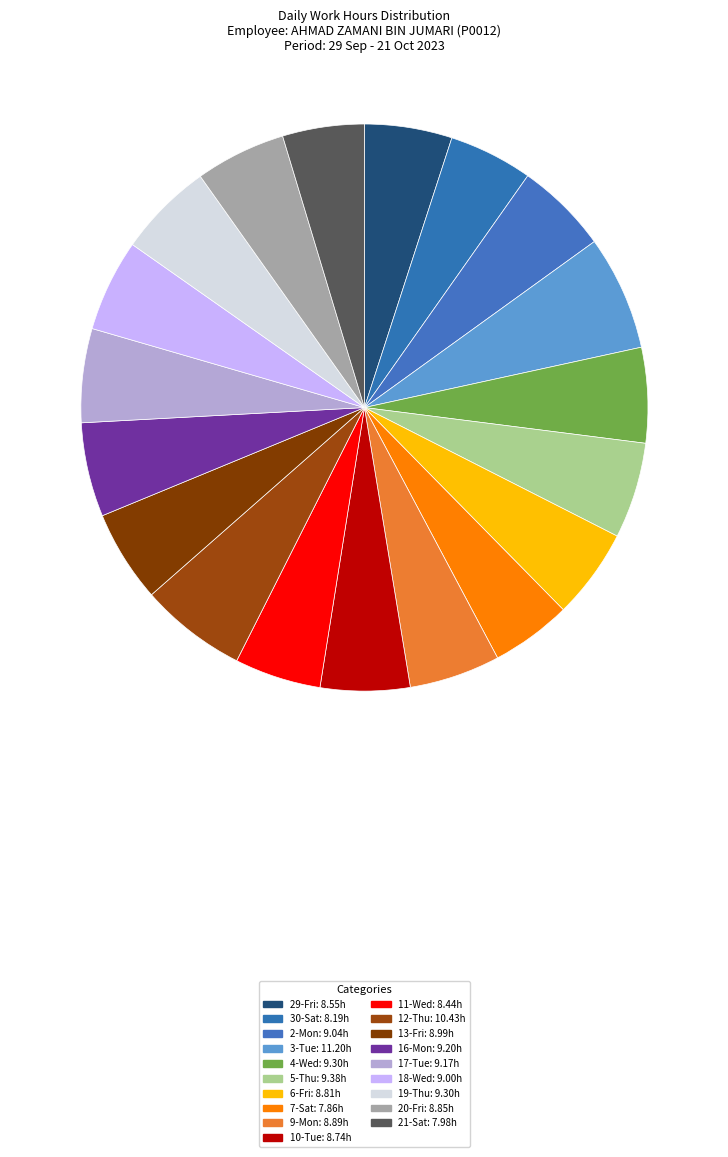

What percentage is the 21-Sat slice, to the nearest percent?

5%